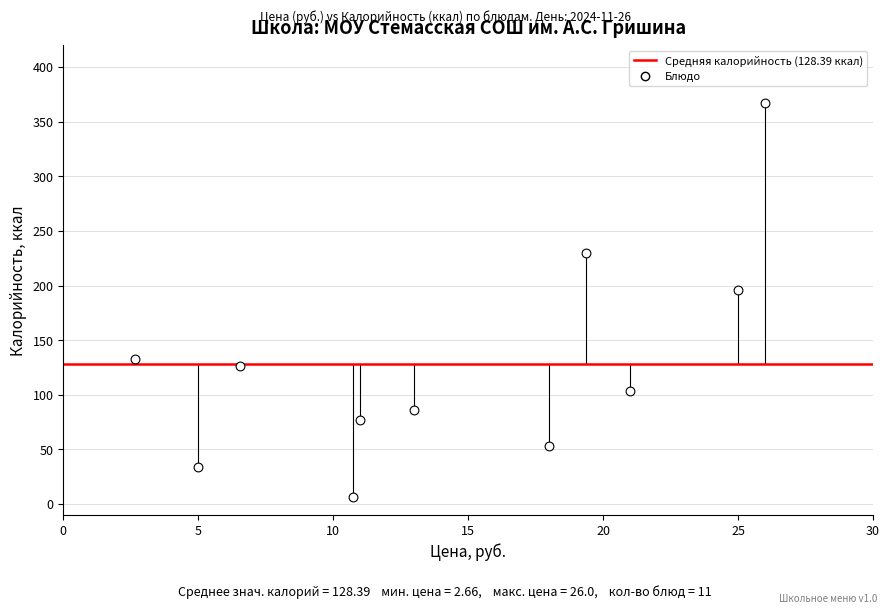

What is the range of Y values (max minus min)?

360.6